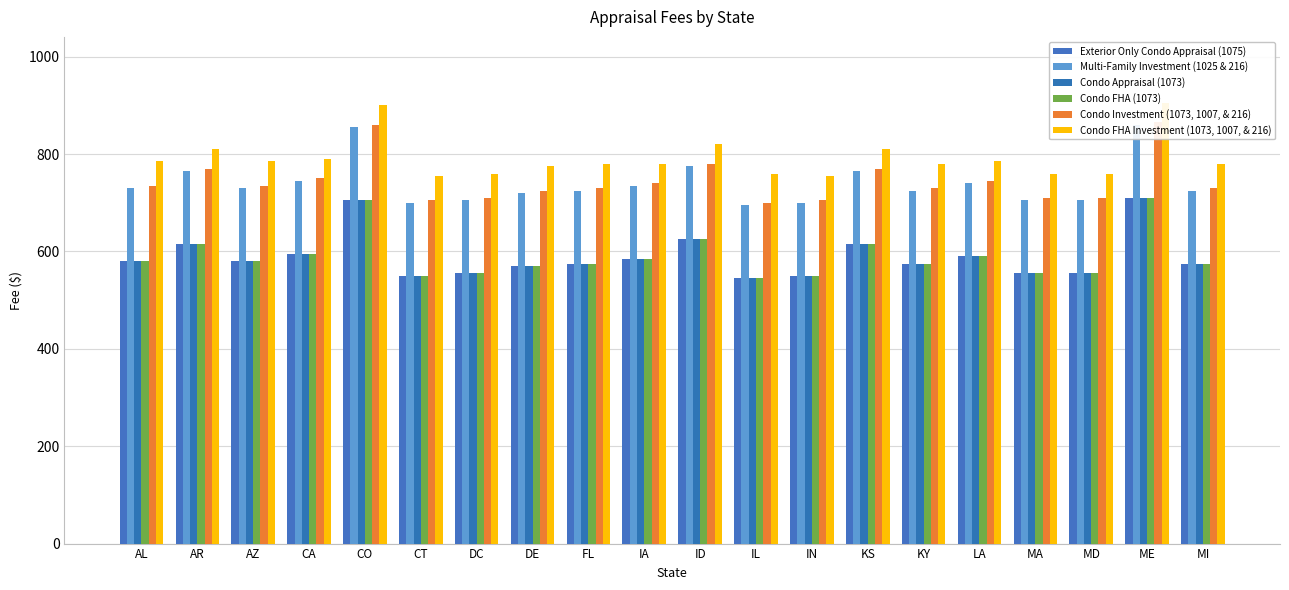

How many groups of bars are there?

20